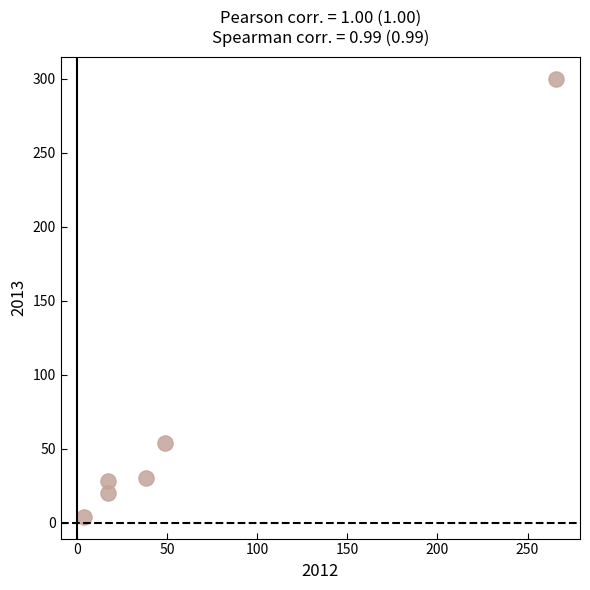

What is the range of X values (max minus min)?

262